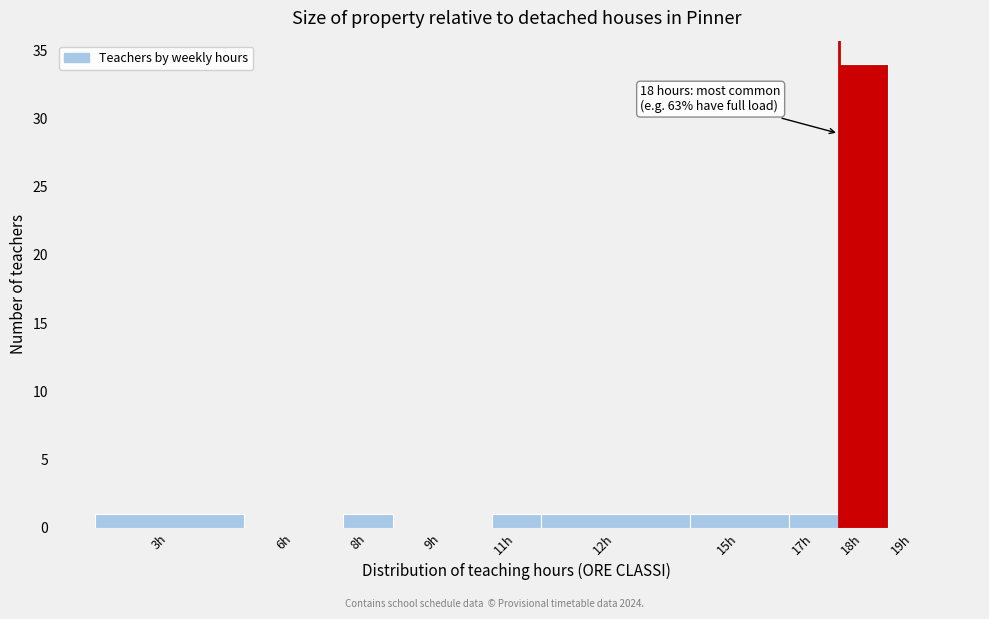

Reading left to right, list all the values displayed in this chart.

3h=1	6h=0	8h=1	9h=0	11h=1	12h=1	15h=1	17h=1	18h=34	19h=0